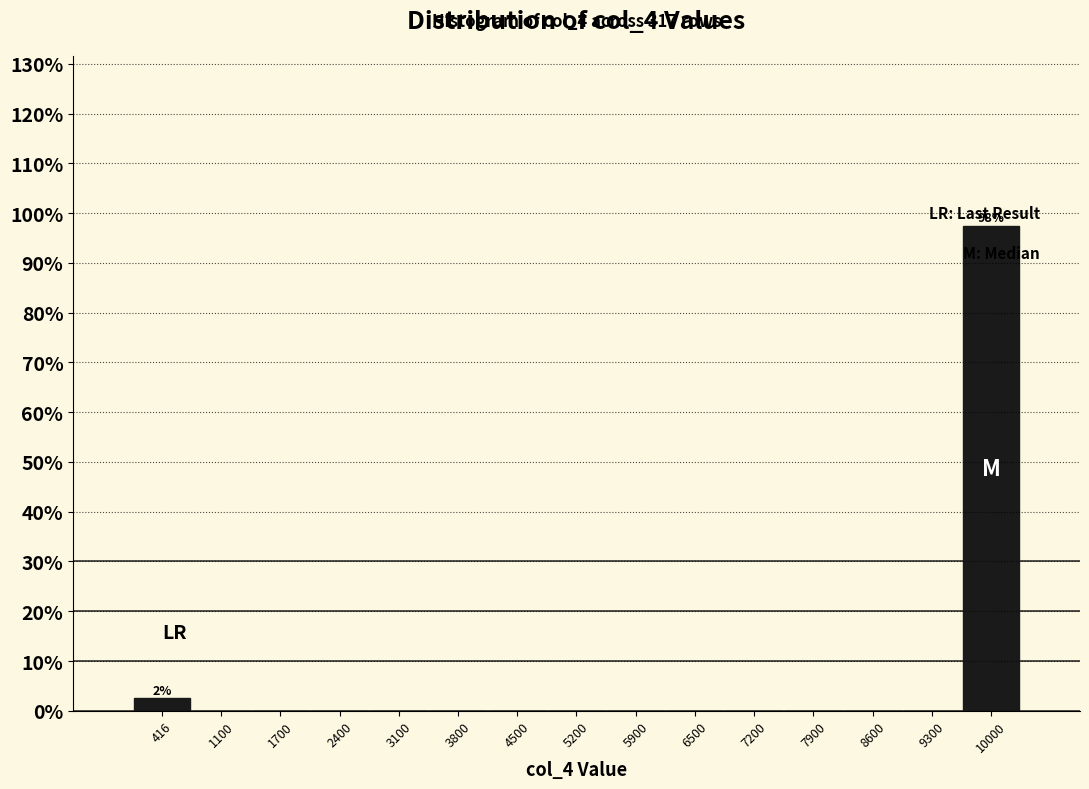

Which range on the x-axis has the tallest bar?

9700 to 10400